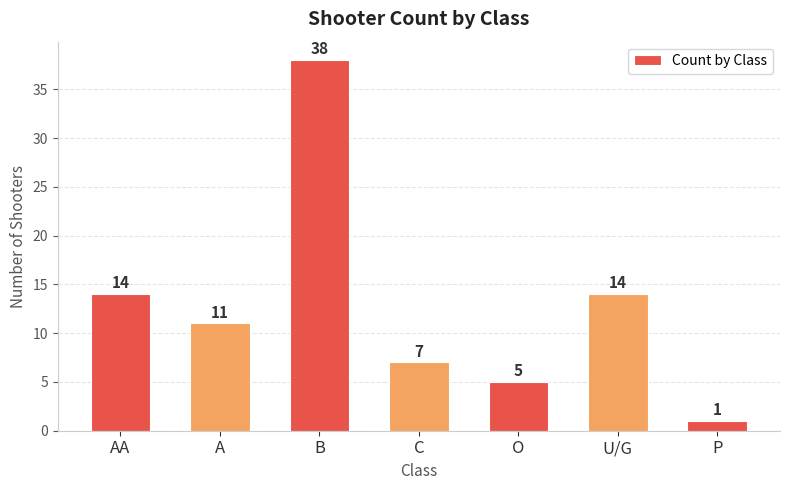

Reading left to right, list all the values displayed in this chart.

AA=14	A=11	B=38	C=7	O=5	U/G=14	P=1